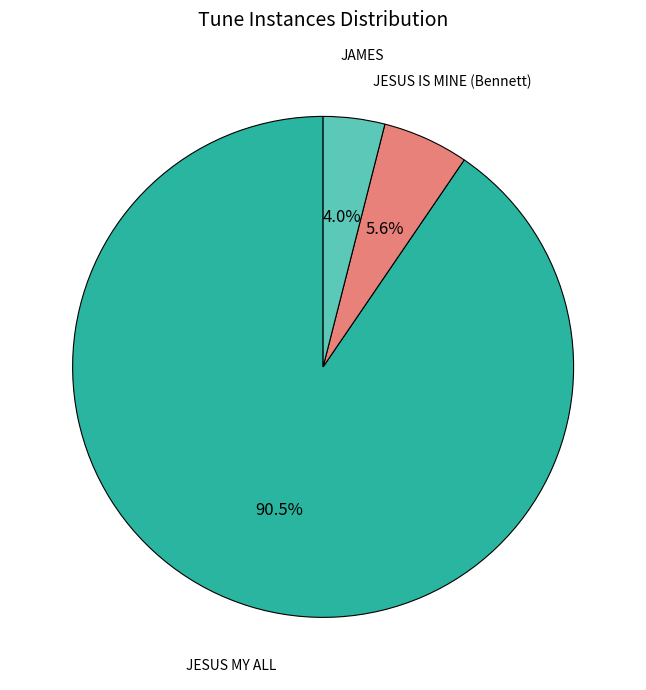

Does JESUS IS MINE (Bennett) account for over 50% of the chart?

No